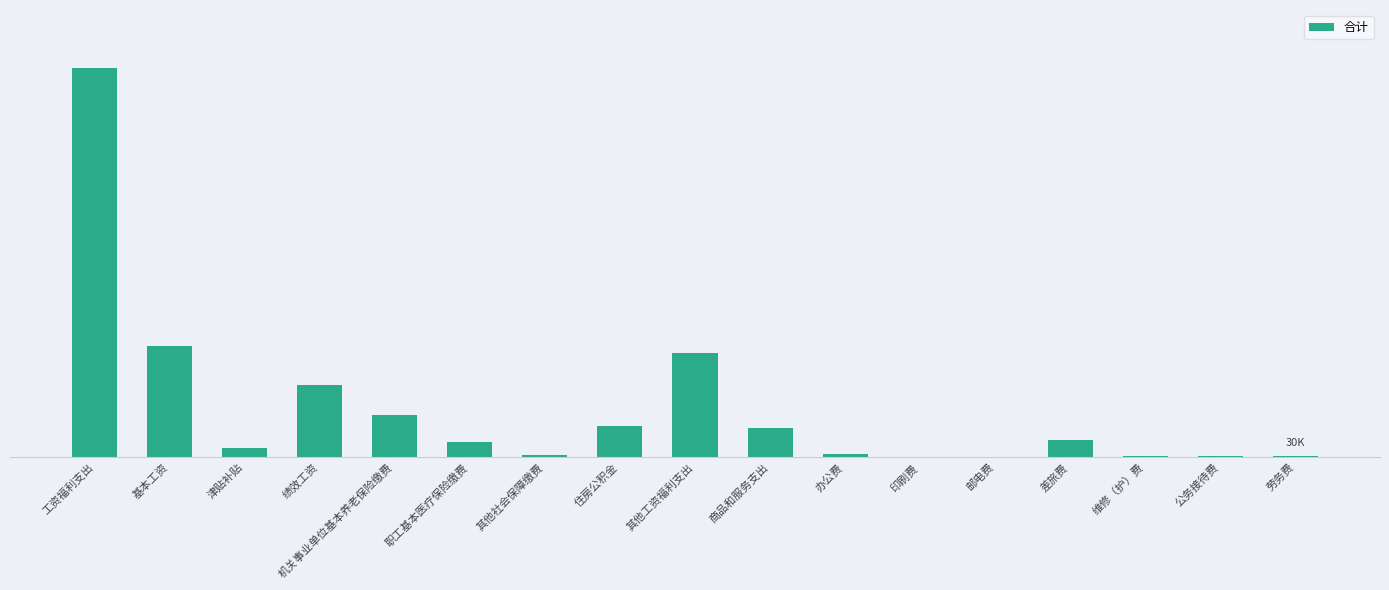

What is the sum of the values at 印刷费 and 商品和服务支出?

531305